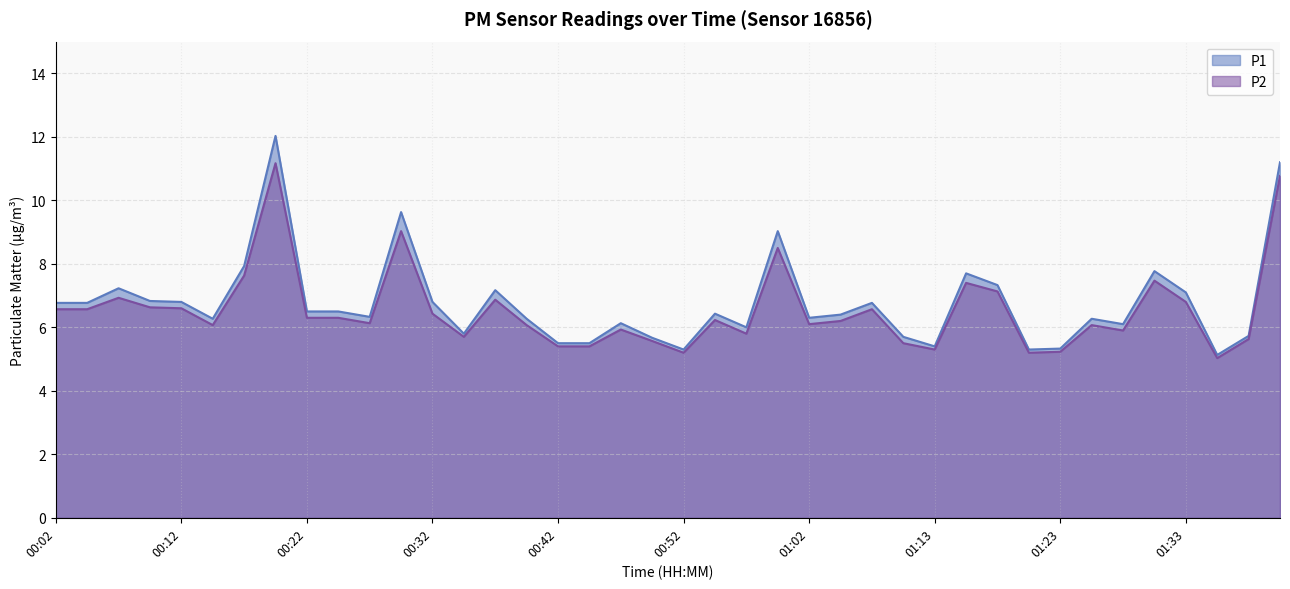

True or false: P2 and P1 intersect in this chart.

False